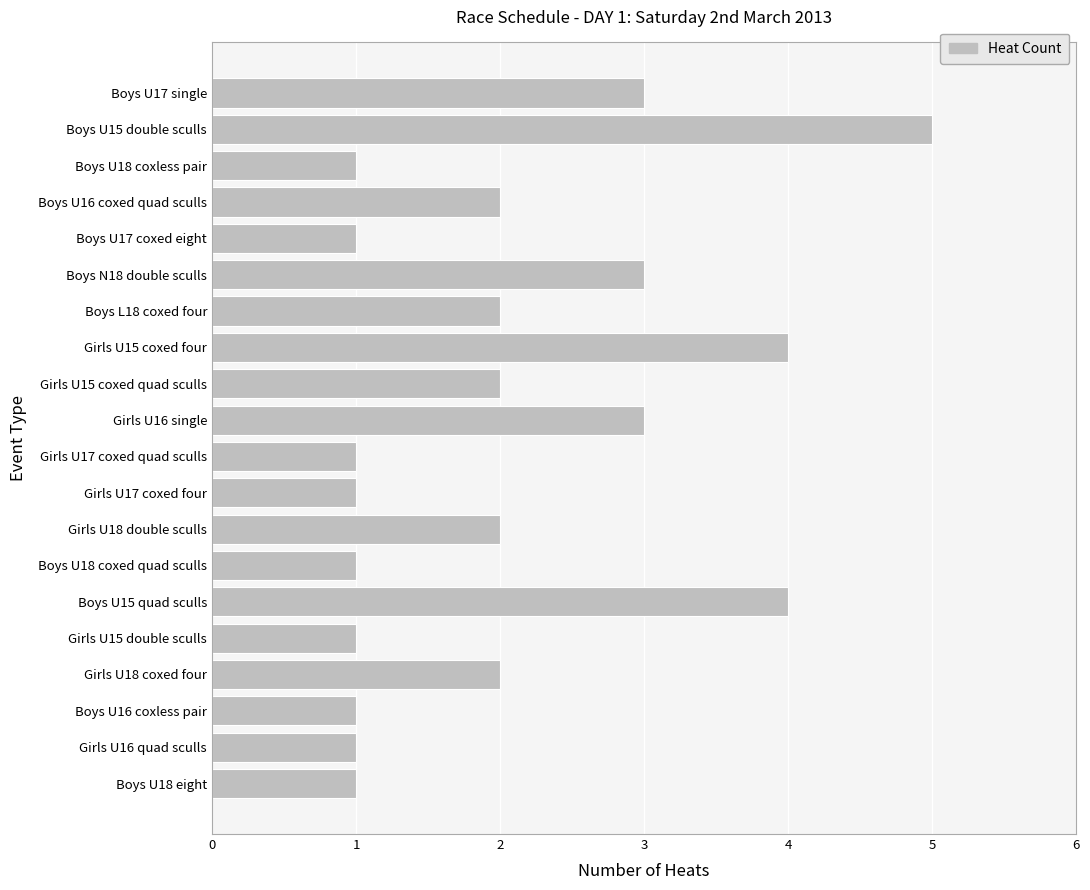

What is the sum of the values at Girls U17 coxed four and Girls U15 coxed four?

5